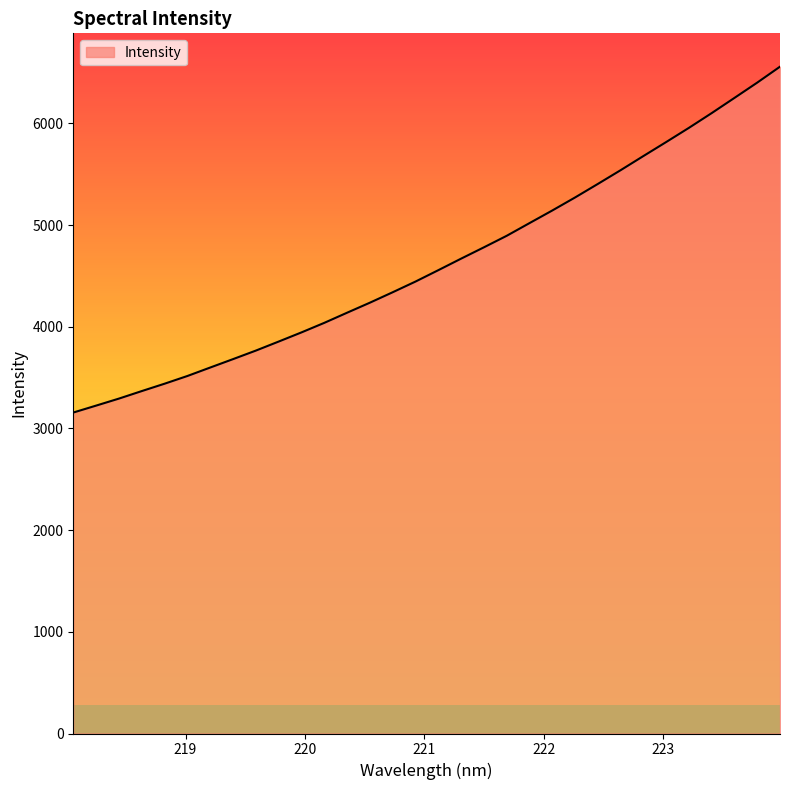

How many series are shown in this chart?

1